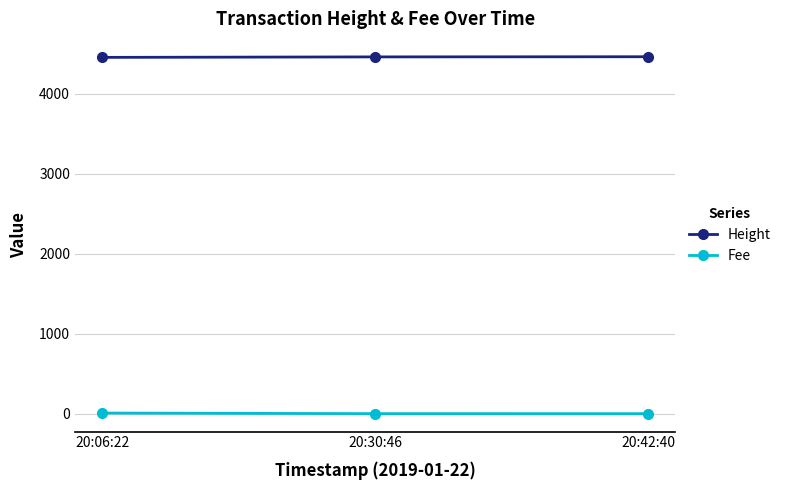

Count the number of categories in the chart.

3